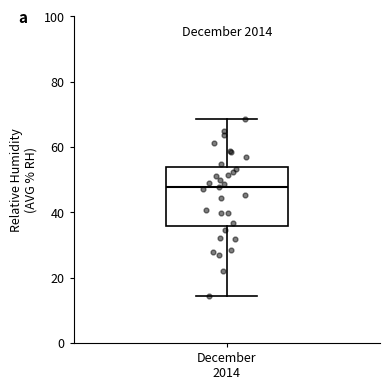

Where is the upper edge of the box for December 2014 on the y-axis? The values are not printed on the chart, so give them approximately, as read against the axis.

54